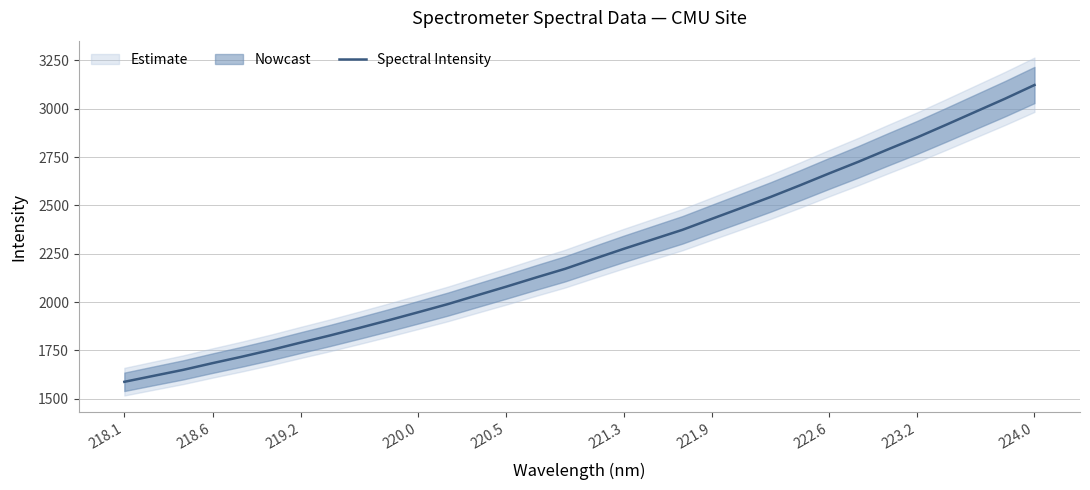

How many values are below 2224?

16